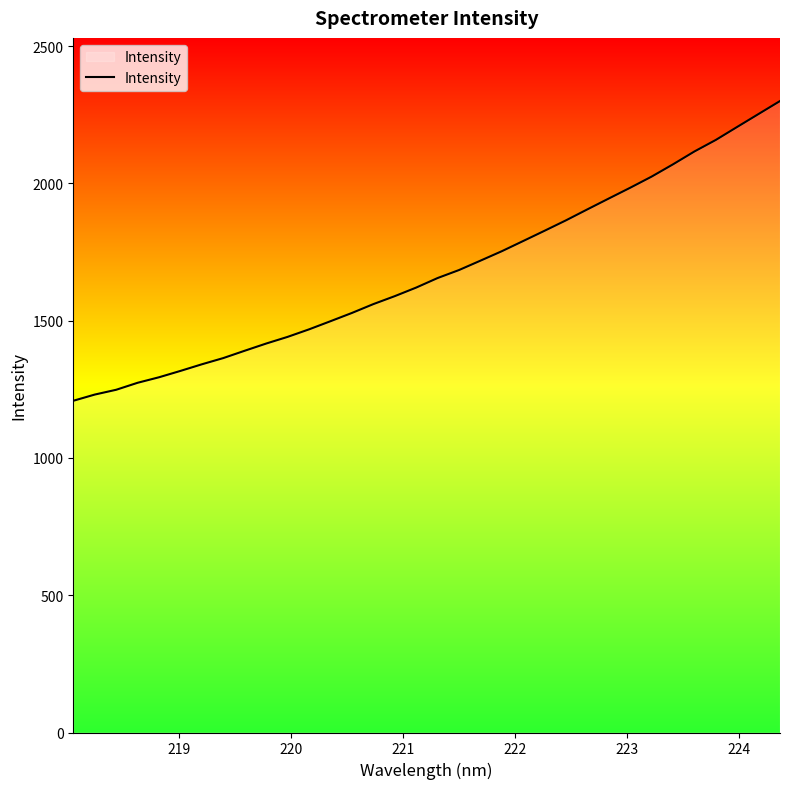

What is the maximum value shown in the chart?

2299.7